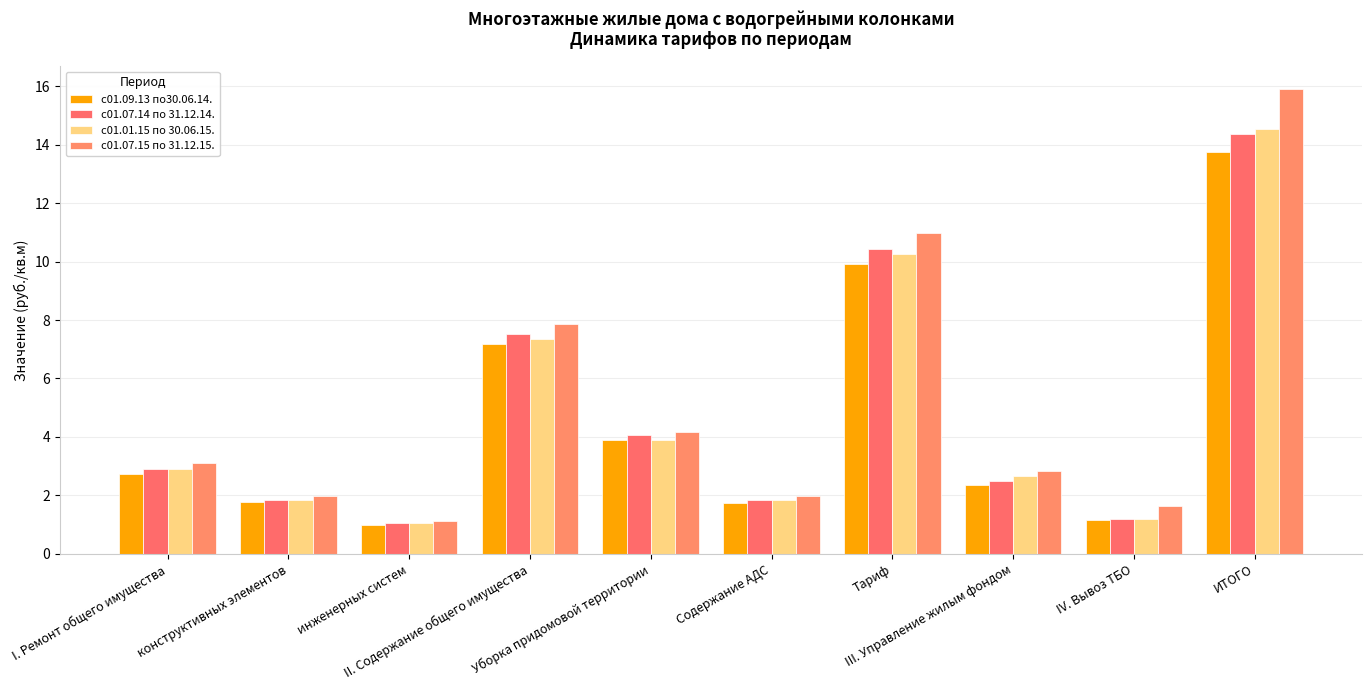

Rank the series by their maximum value, from highest to lowest.

с01.07.15 по 31.12.15., с01.01.15 по 30.06.15., с01.07.14 по 31.12.14., с01.09.13 по30.06.14.